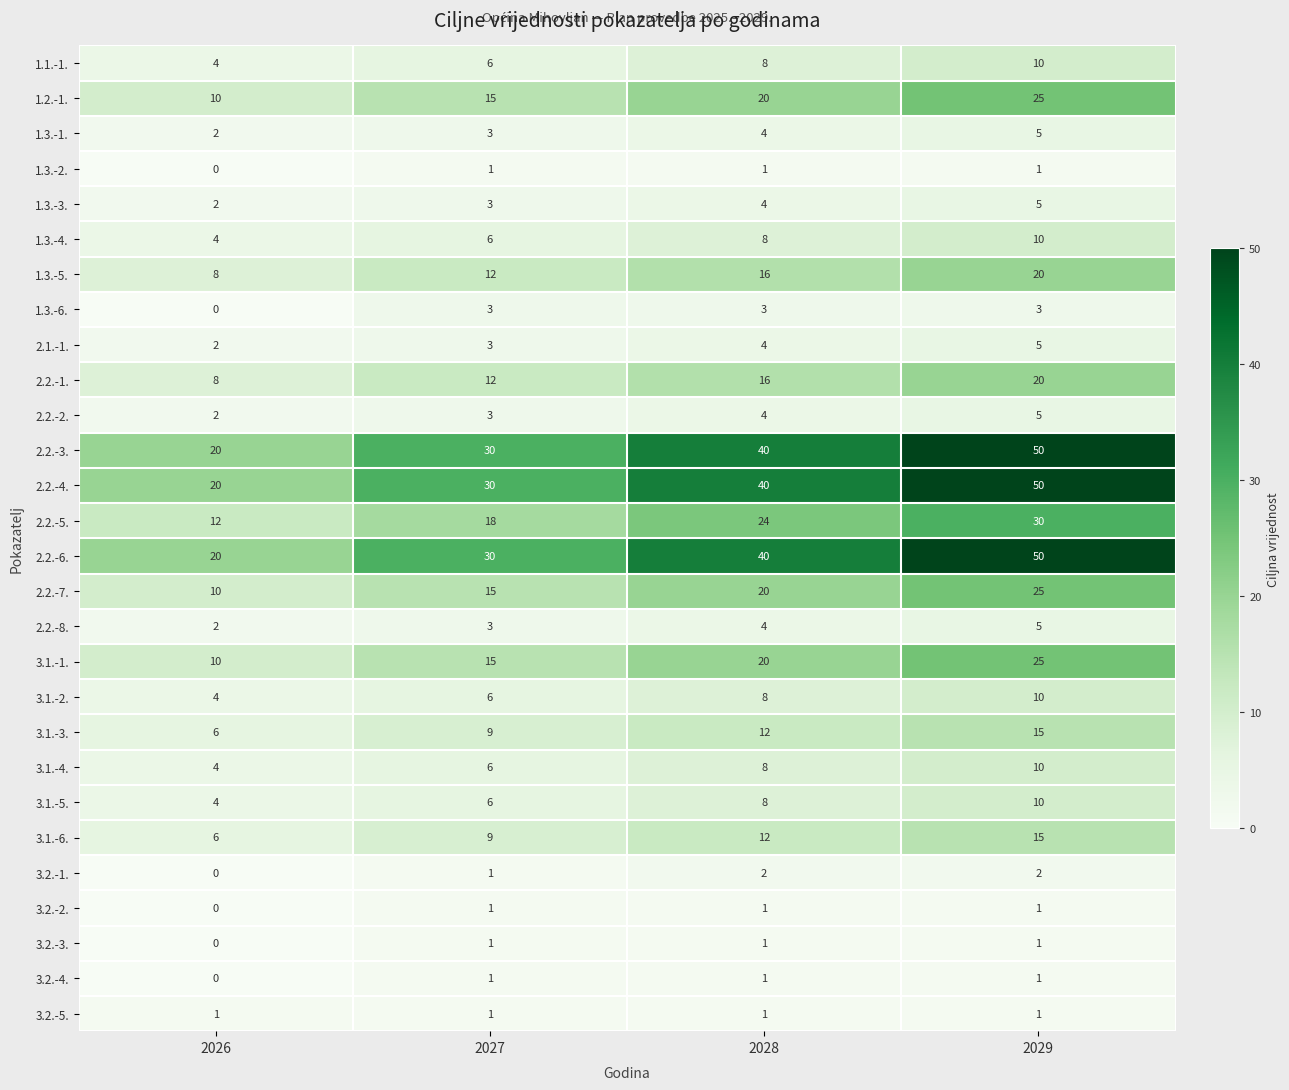

What is the difference between the 3.1.-3. values at 2028 and 2029?

3